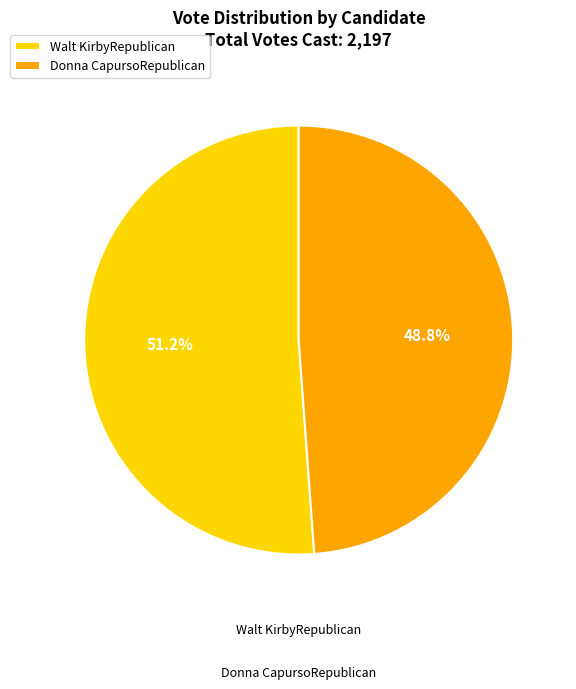

To the nearest percent, what percentage of the pie is Donna CapursoRepublican?

49%